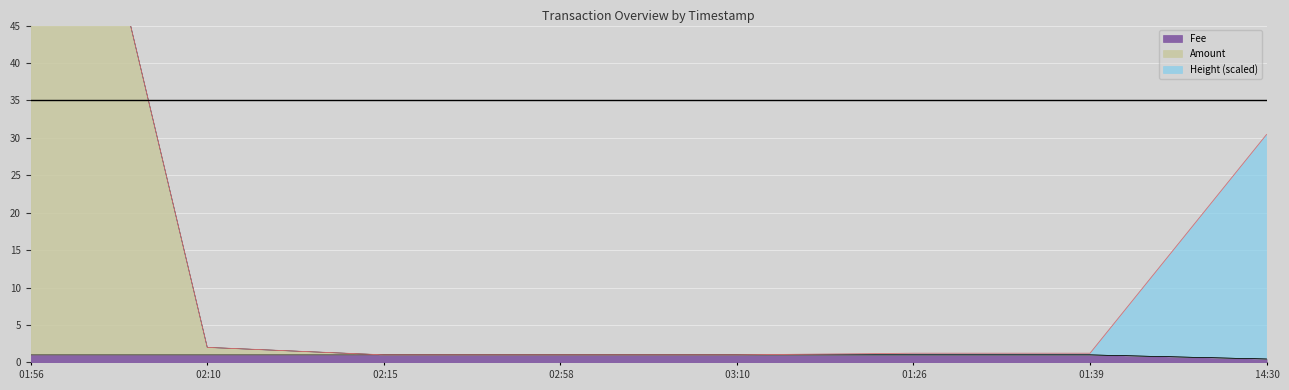

True or false: Fee and Amount intersect in this chart.

False